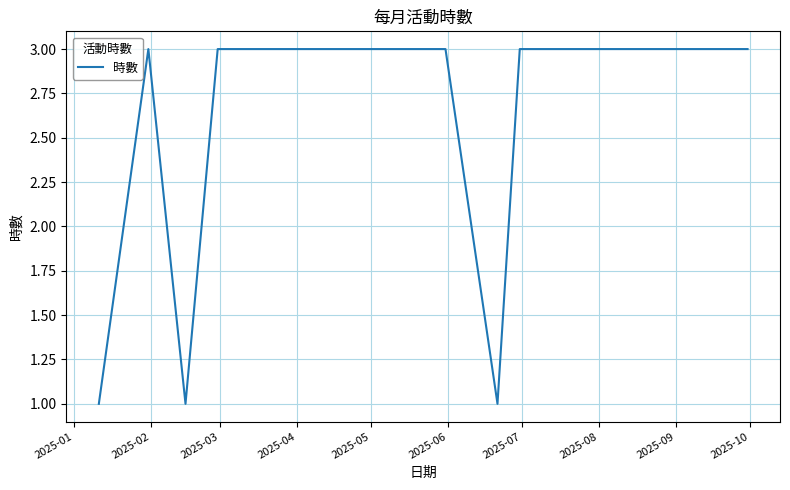

Reading left to right, extract all data points from this chart.

1	3	1	3	3	3	3	1	3	3	3	3